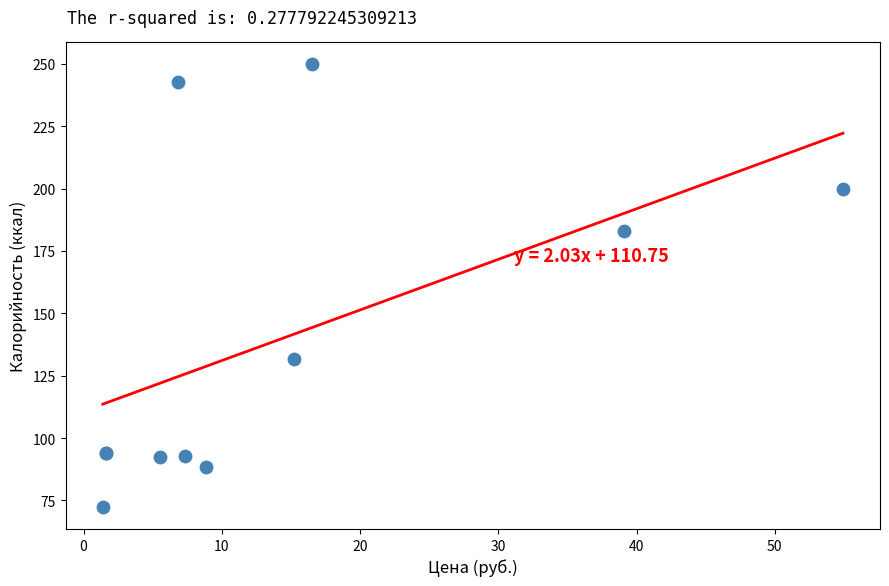

What Y value in the scatter plot is closest to 161?

183.0